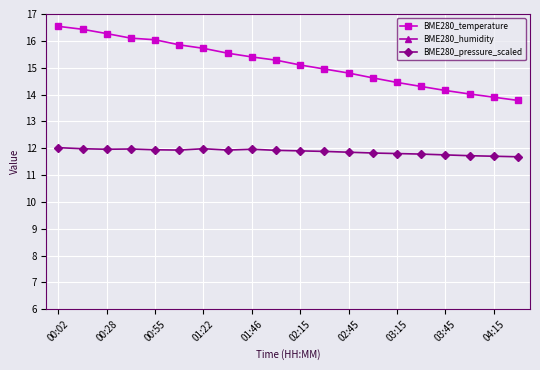

True or false: BME280_pressure_scaled has more than 1 interior local peaks.

True